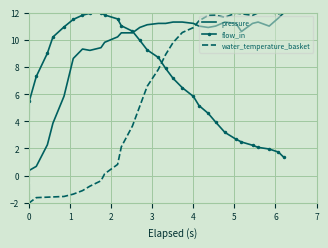

Which series has the largest total across all categories?

pressure